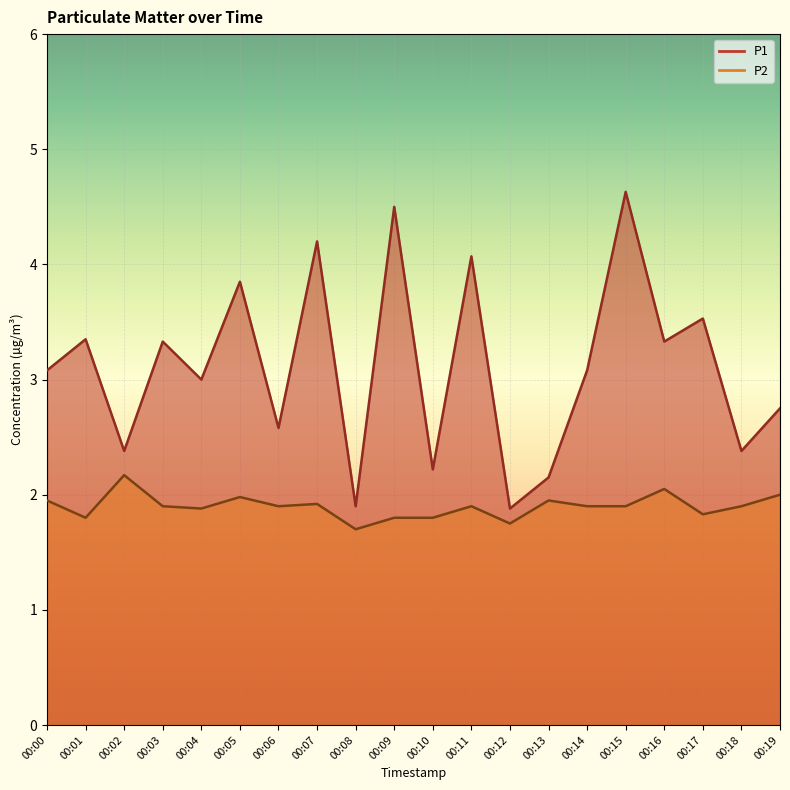

Which series has the largest range (max minus min)?

P1